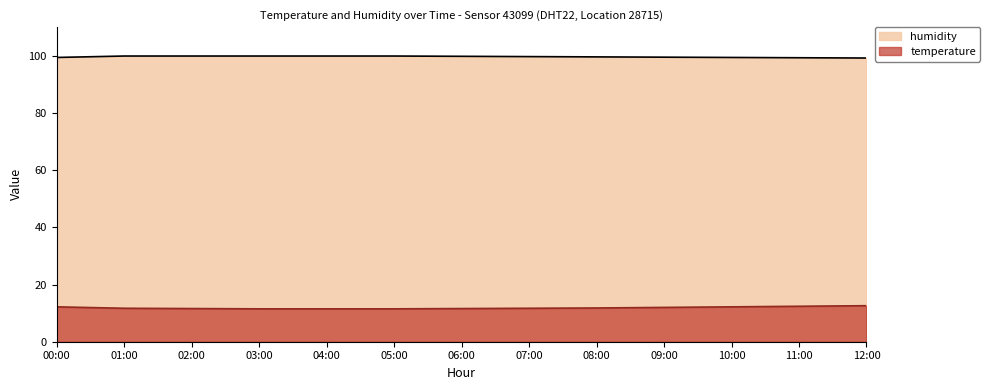

True or false: humidity and temperature cross at least once.

False